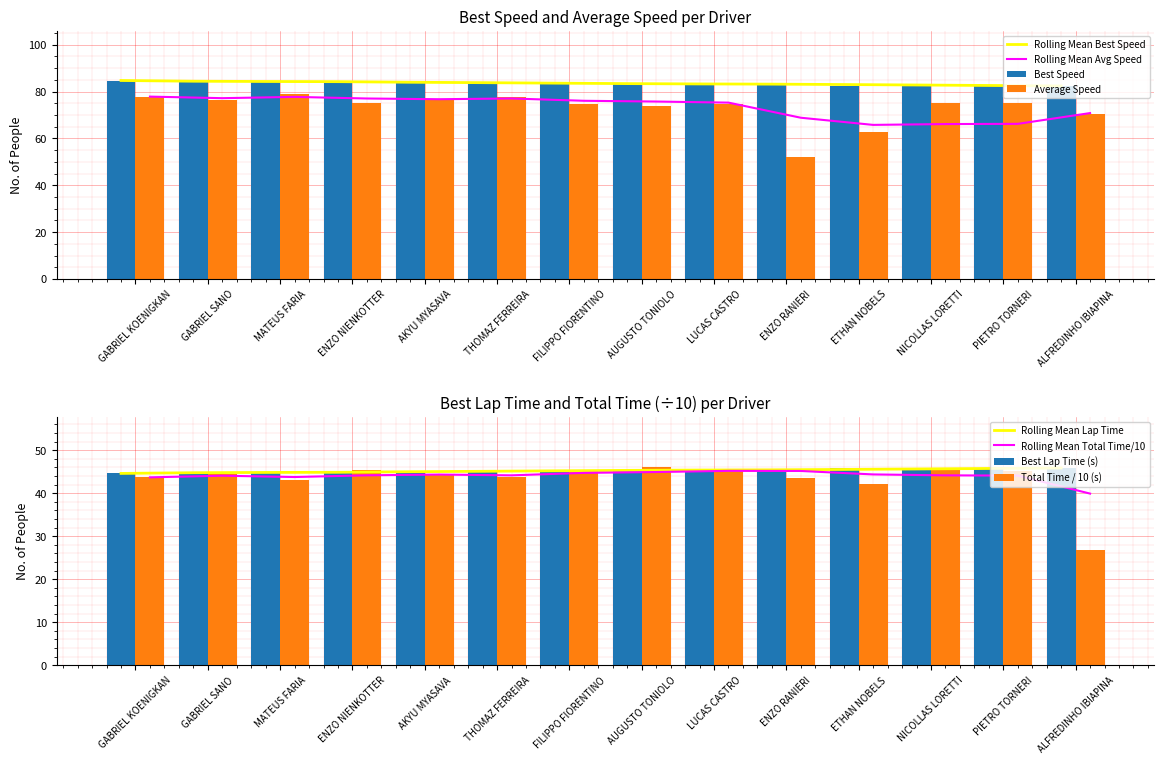

What is the sum of all Average Speed values?

1021.4